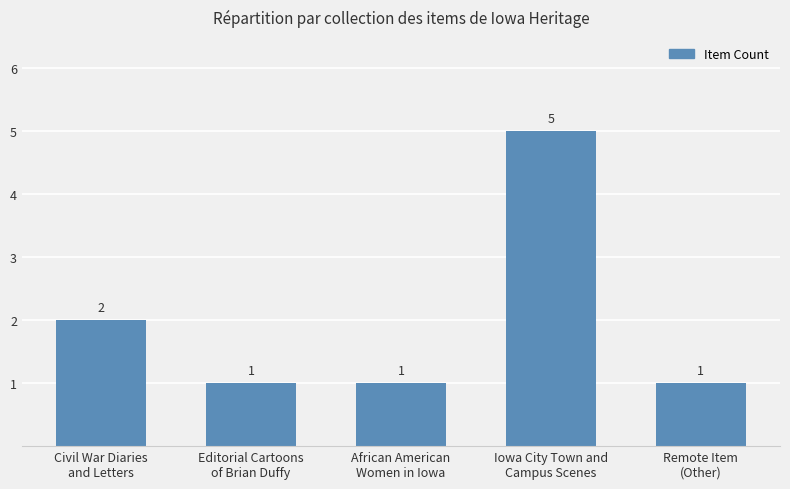

How many values are between 1 and 2?

4